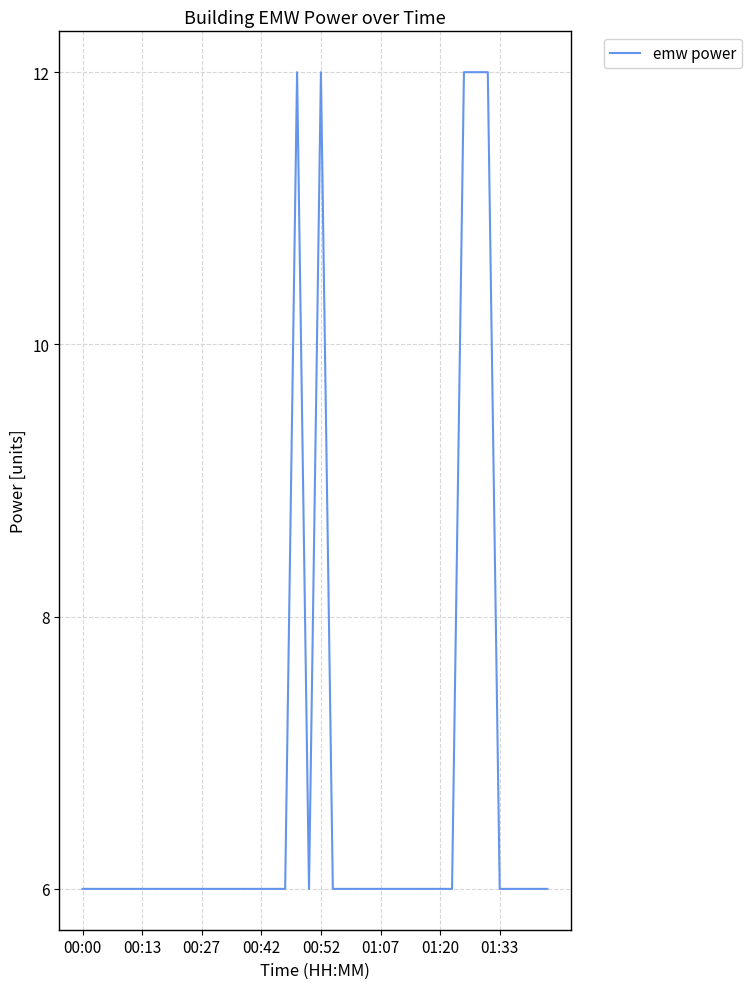

What is the smallest value displayed?

6